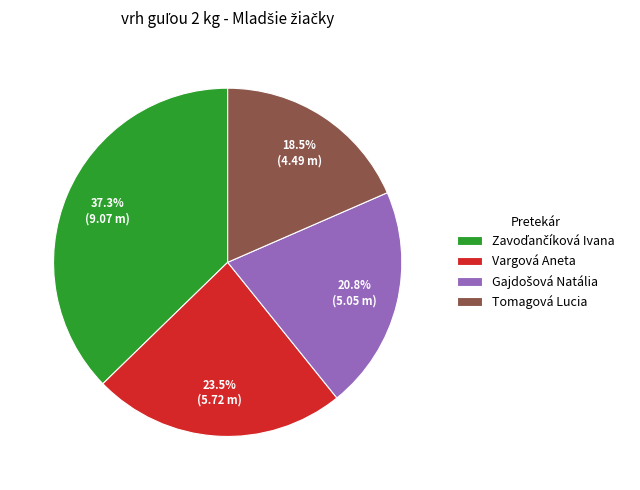

What percentage is NOT represented by Tomagová Lucia?

81.5%